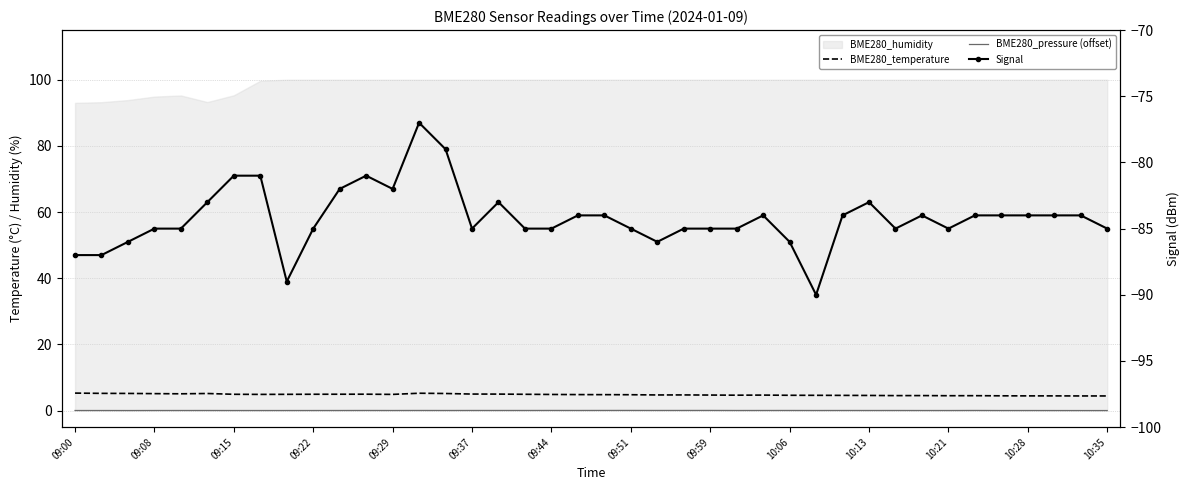

The Signal series shows -21.8 at 22. True or false?

False